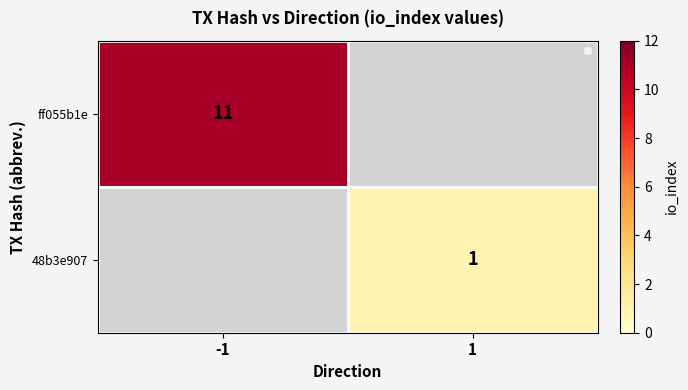

True or false: ff055b1e has a value of 17 at -1.

False